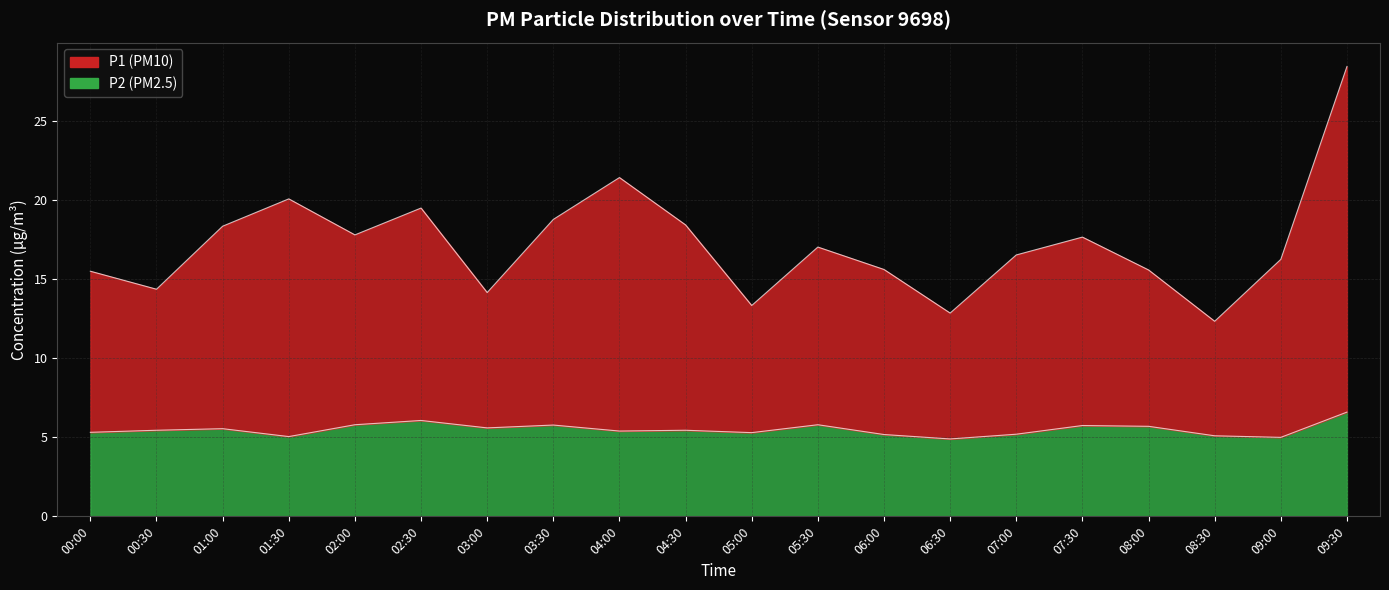

How many values in the P2 series exceed 5?

18